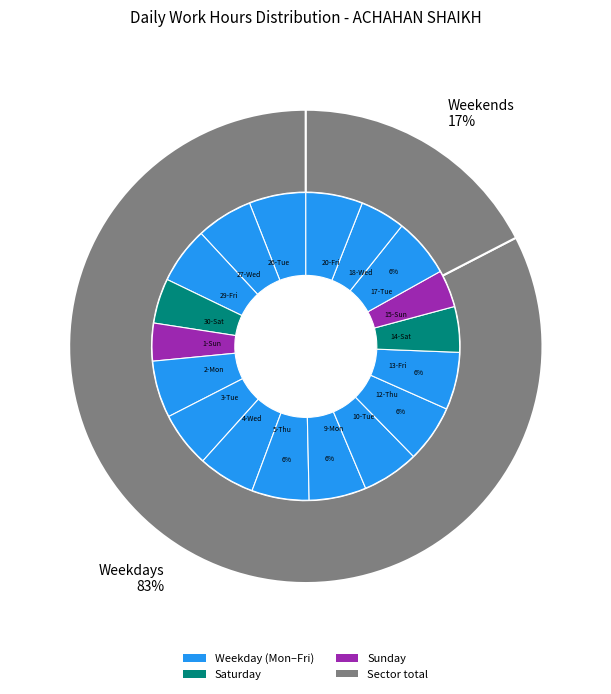

How many segments does this pie chart have?

18